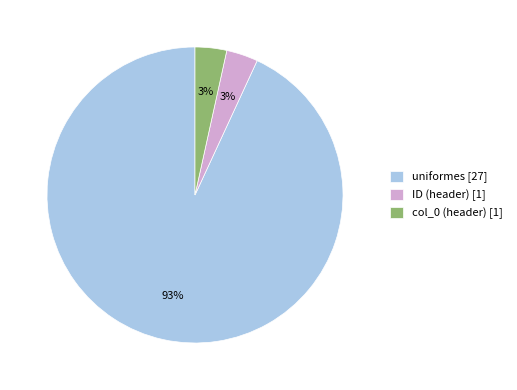

How many segments does this pie chart have?

3